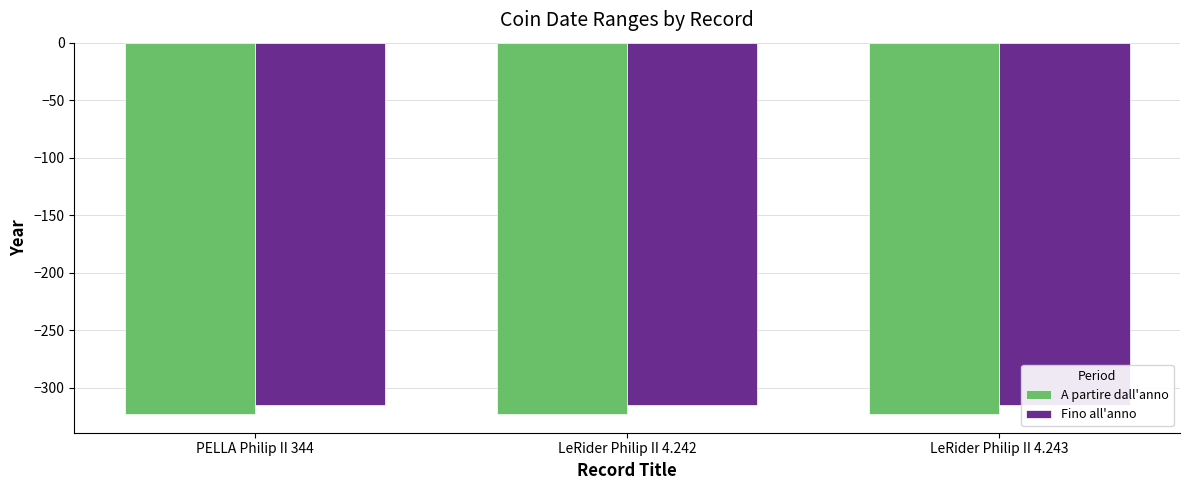

What is the minimum value for A partire dall'anno?

-323